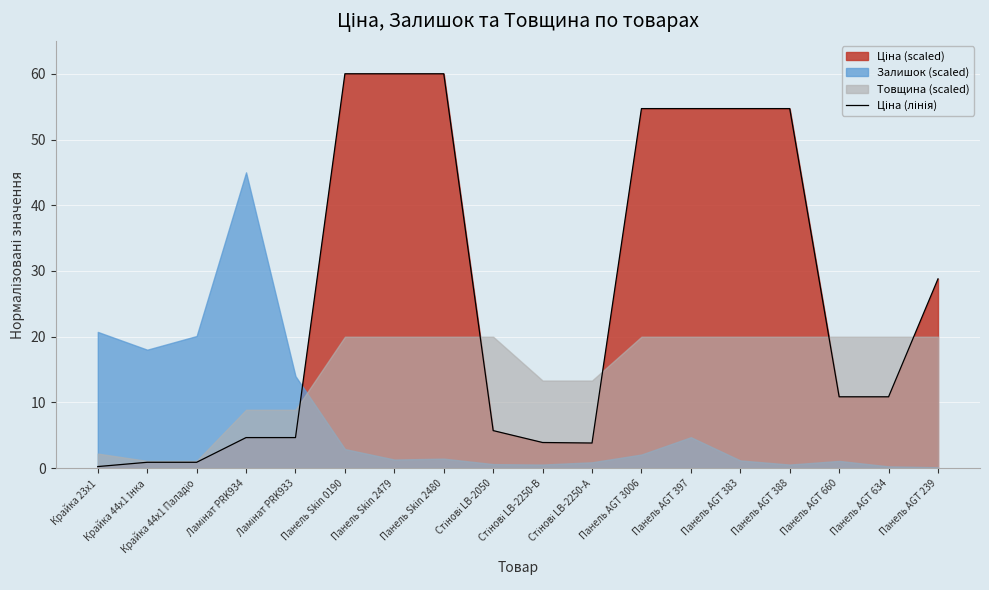

List the labels in order of value, smallest first.

Крайка 23x1, Крайка 44x1 Інка, Крайка 44x1 Паладіо, Стінові LB-2250-А, Стінові LB-2250-В, Ламінат PRK934, Ламінат PRK933, Стінові LB-2050, Панель AGT 660, Панель AGT 634, Панель AGT 239, Панель AGT 3006, Панель AGT 397, Панель AGT 383, Панель AGT 388, Панель Skin 0190, Панель Skin 2479, Панель Skin 2480